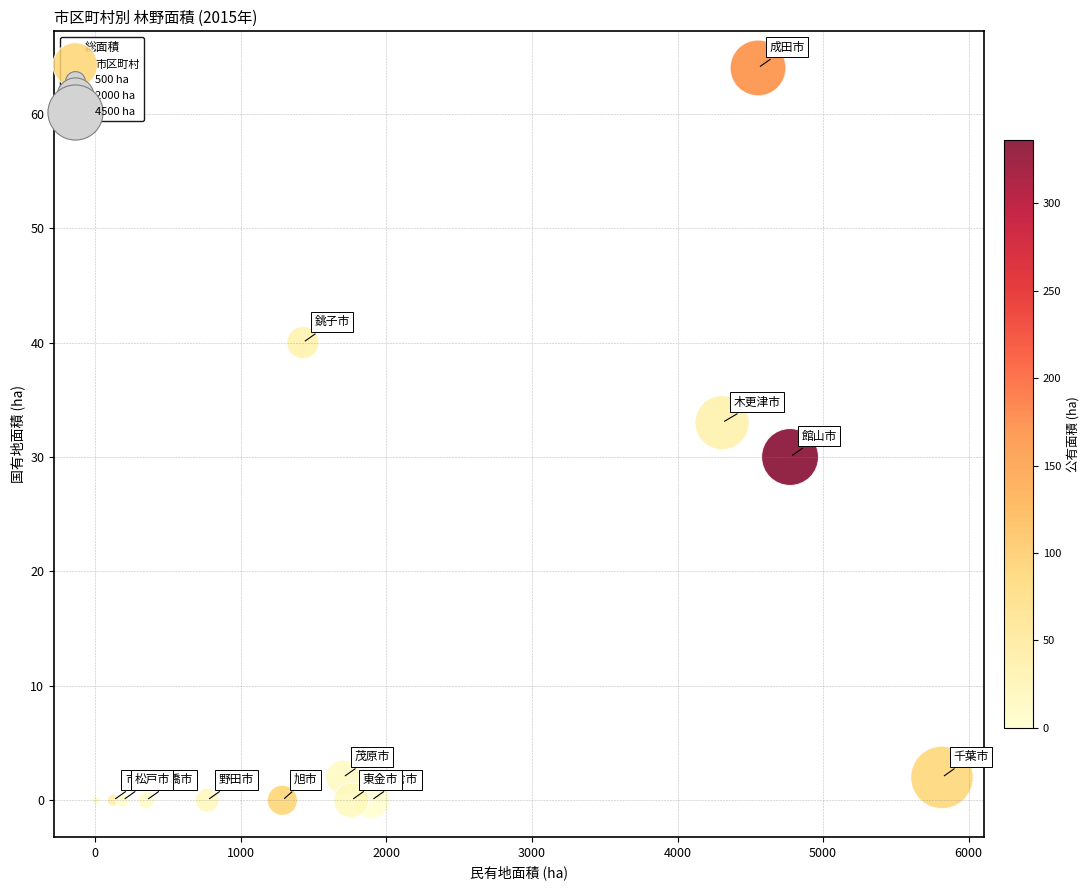

What is the range of Y values (max minus min)?

64